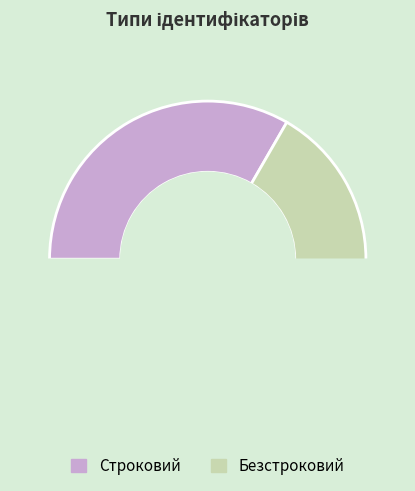

To the nearest percent, what is the difference between the largest and smallest slice percentages?

33%